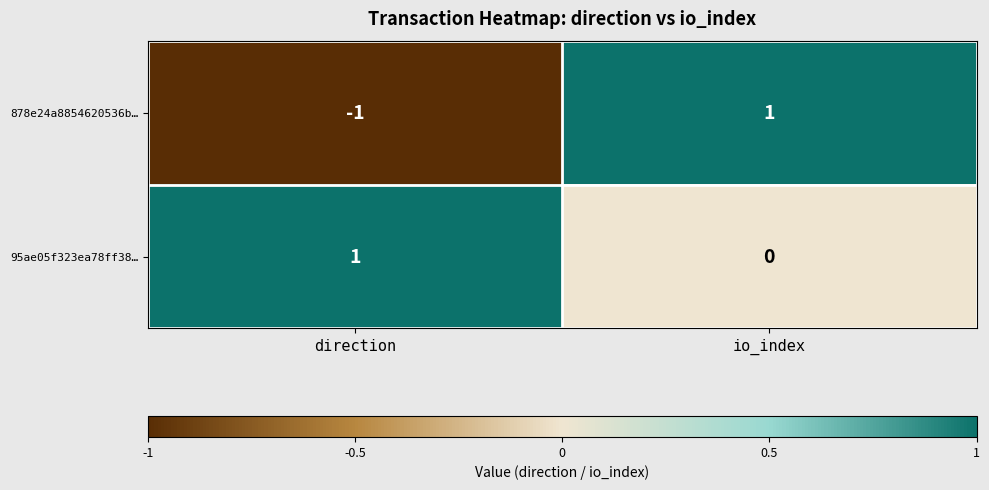

At io_index, list the series in order from smallest to largest.

95ae05f323ea78ff38…, 878e24a8854620536b…